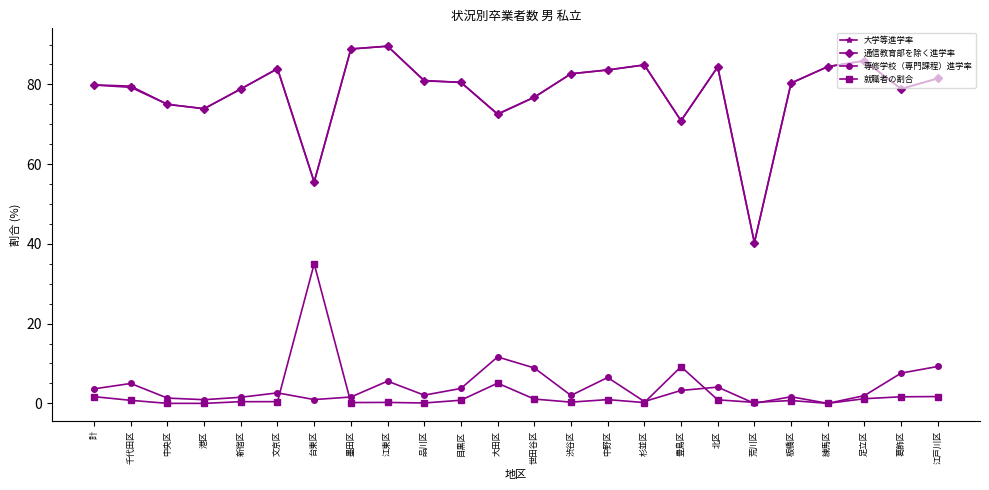

Read the 通信教育部を除く進学率 value at 豊島区.

70.9